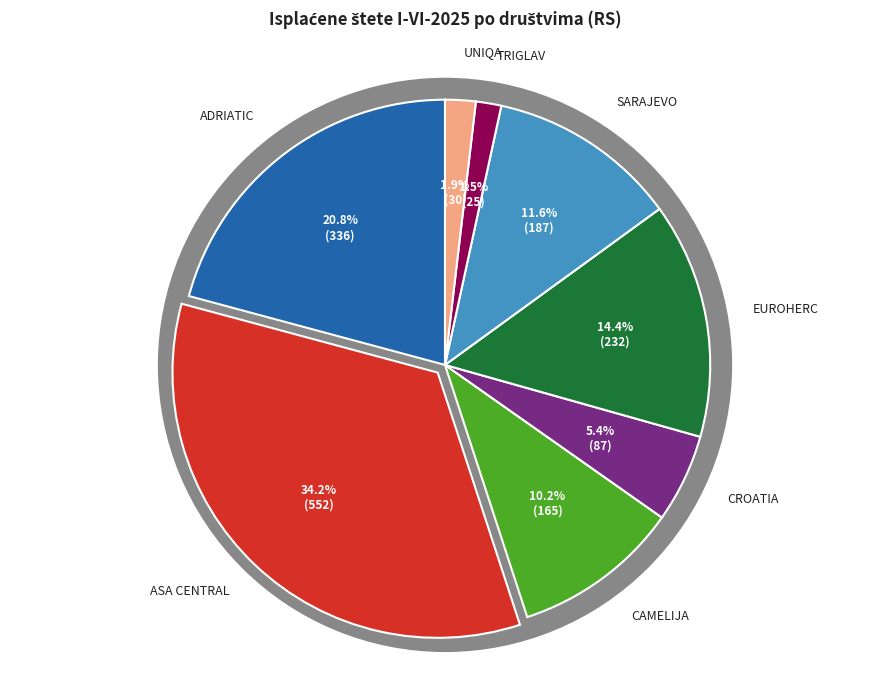

How much of the chart is everything except ASA CENTRAL?

65.8%